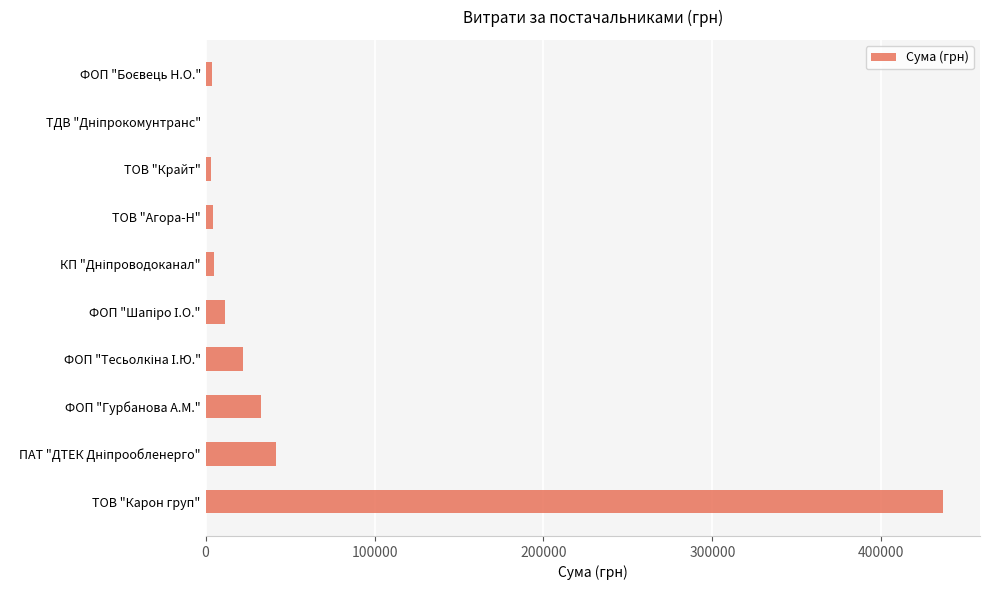

Between ТОВ "Агора-Н" and ФОП "Гурбанова А.М.", which is larger?

ФОП "Гурбанова А.М."